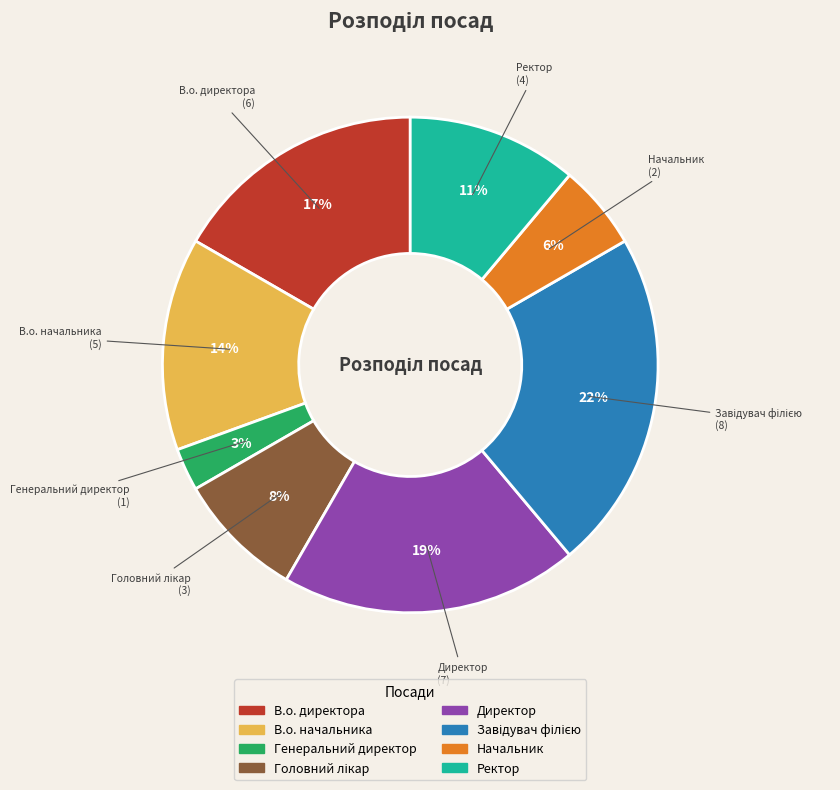

To the nearest percent, what is the average slice percentage?

12%